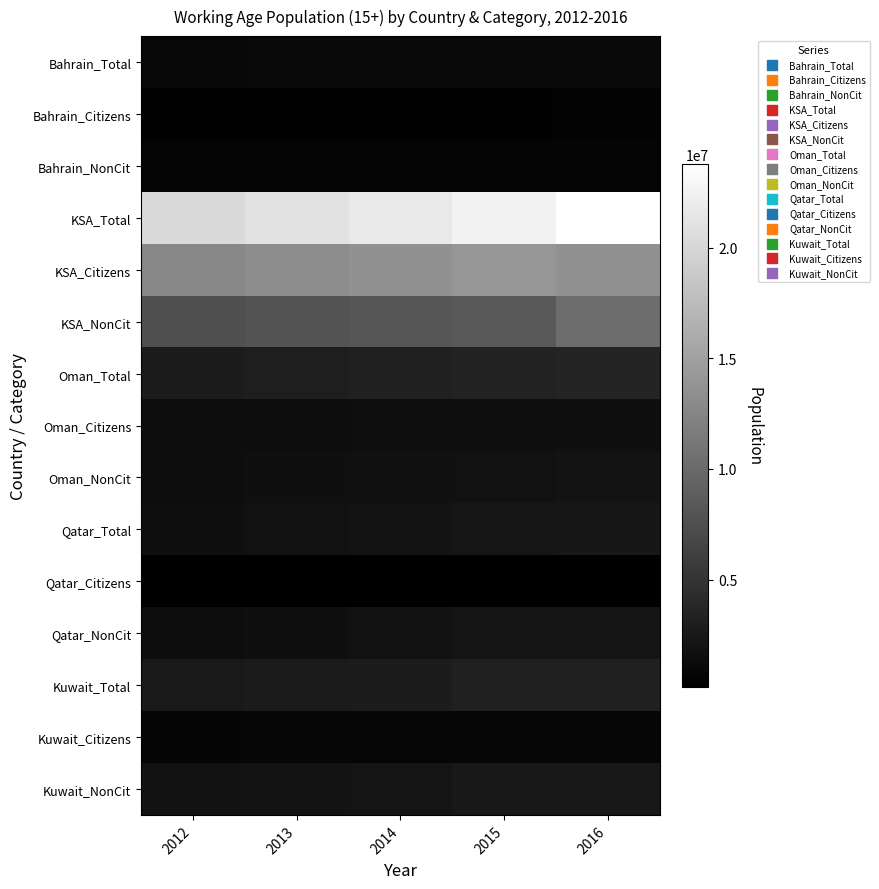

What is the spread (max minus min) of values at 2013?

20863399